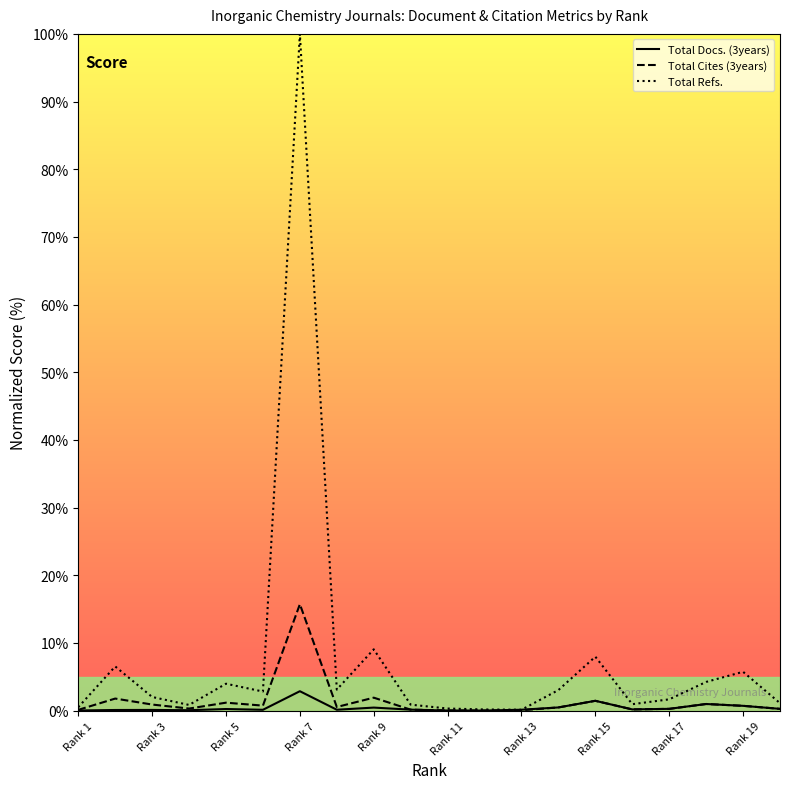

Which series has the largest total across all categories?

Total Refs.